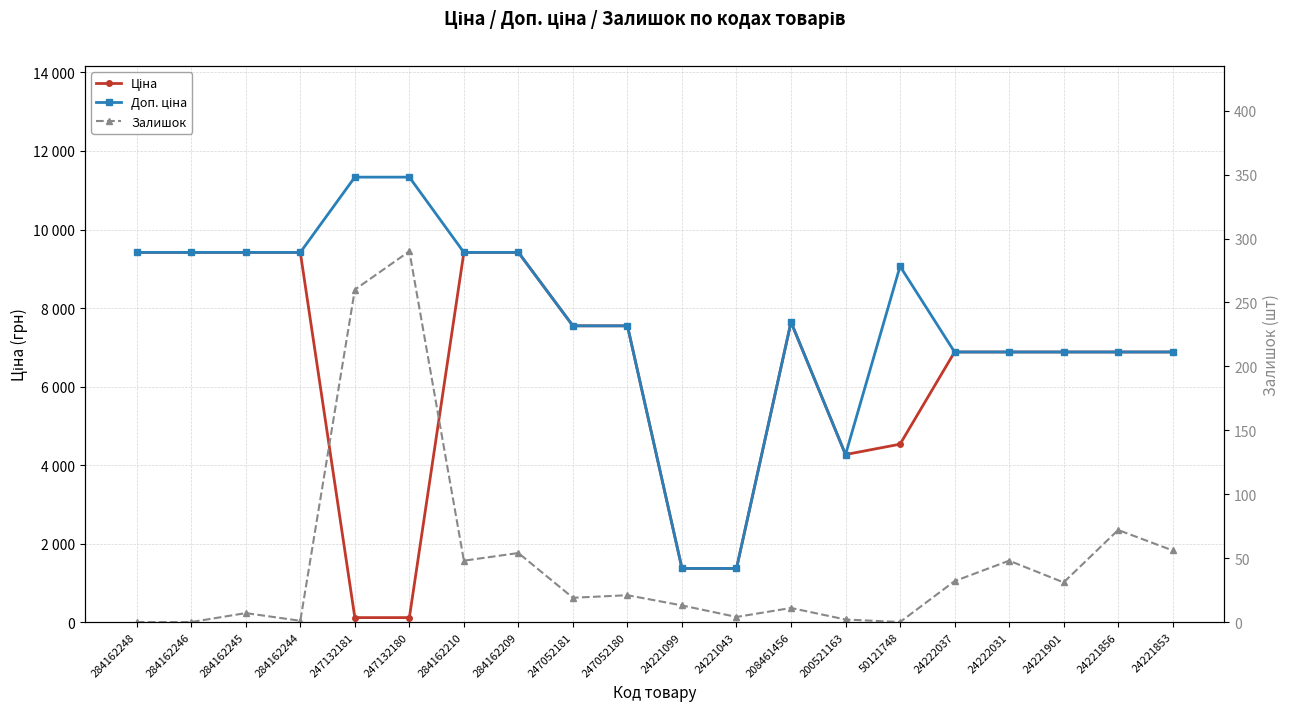

At which label is Ціна closest to 4765?

50121748